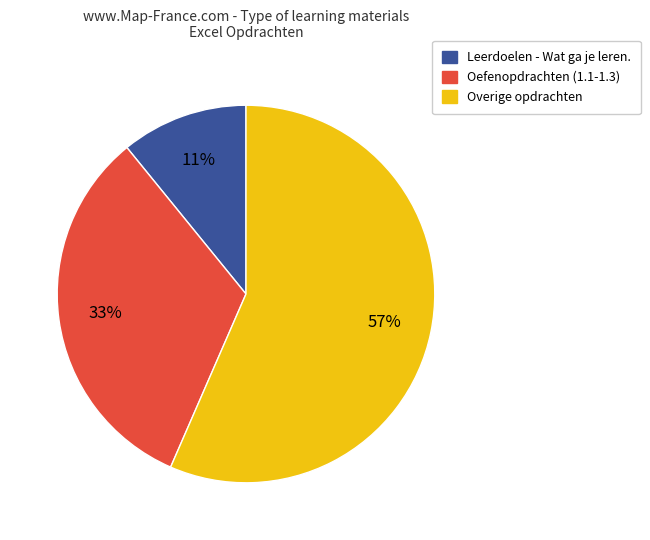

What percentage is the Leerdoelen - Wat ga je leren. slice, to the nearest percent?

11%